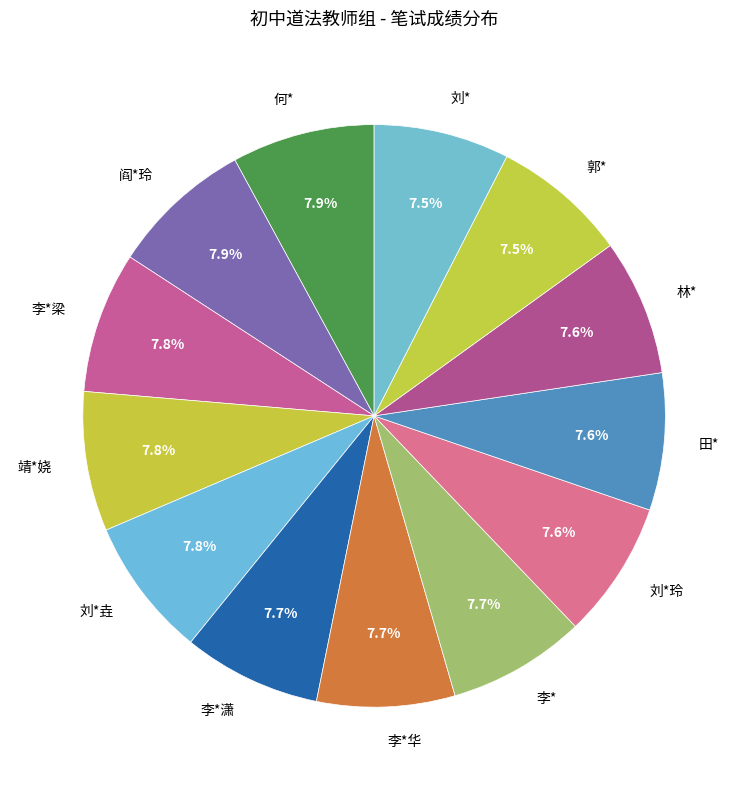

What is the total percentage of 何* and 刘*垚?

15.7%